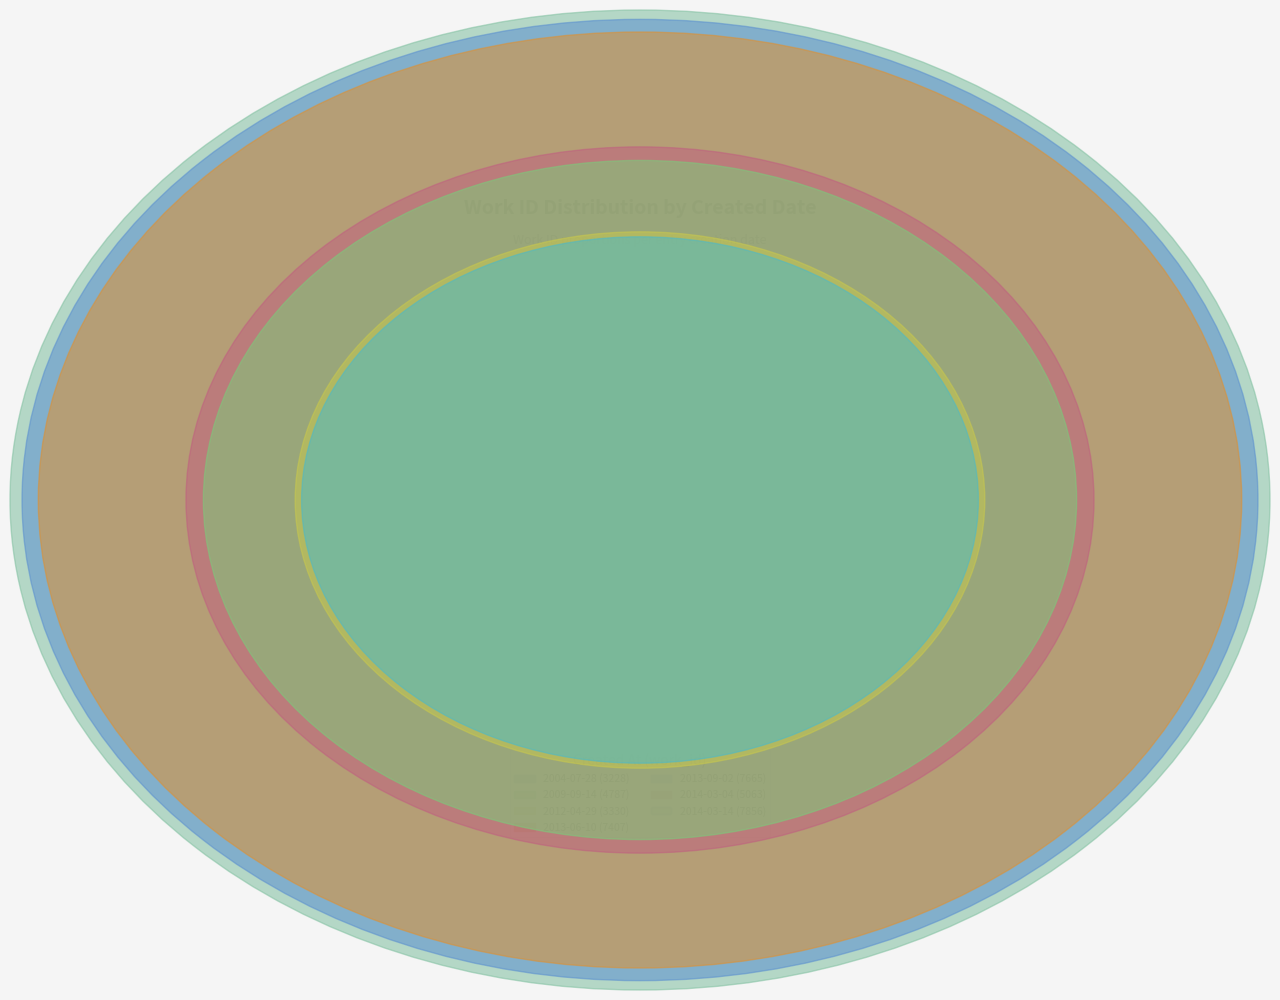

What percentage do 2014-03-14 and 2013-06-10 together represent?

38.8%